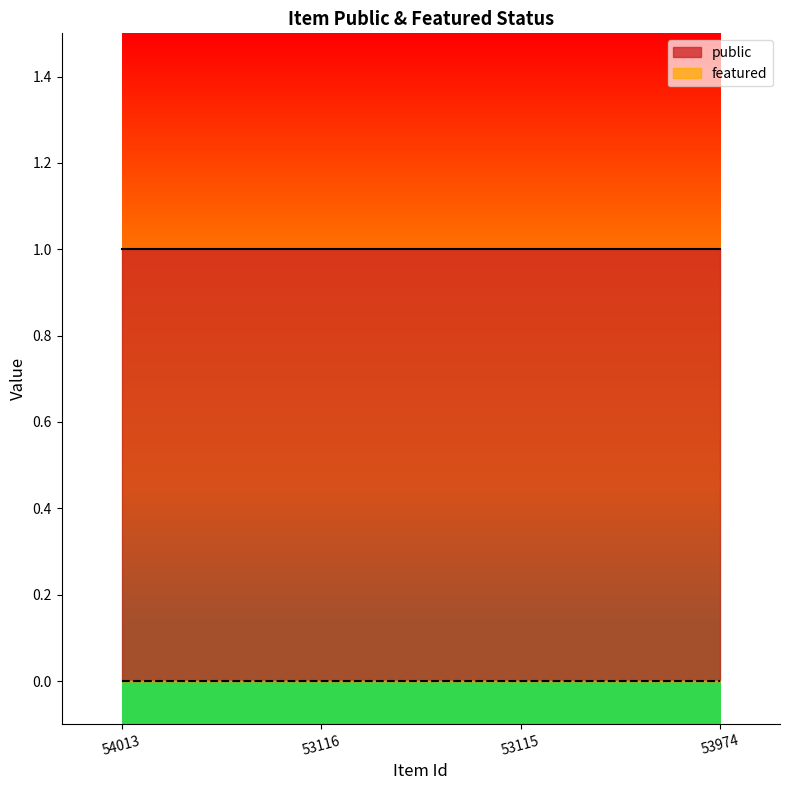

True or false: public and featured cross at least once.

False